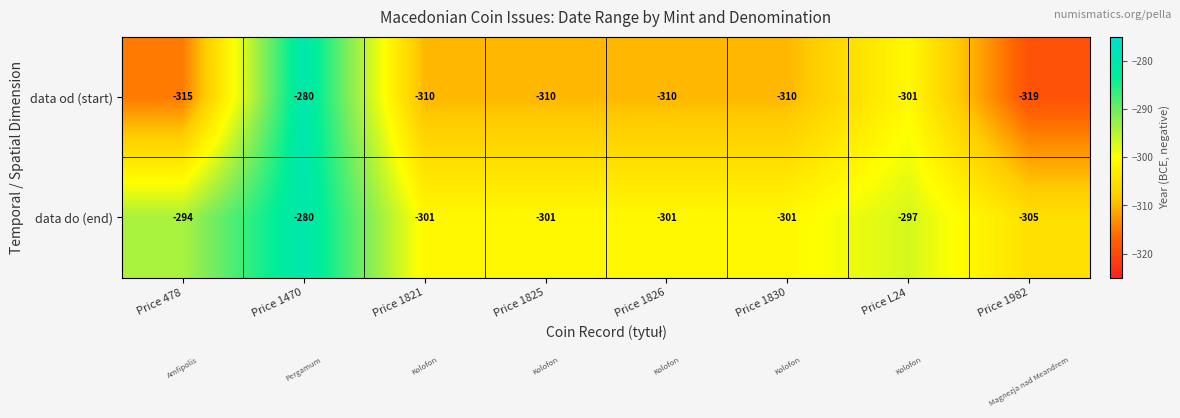

What value does the data od (start) series have at Price L24, to the nearest 10?

-300